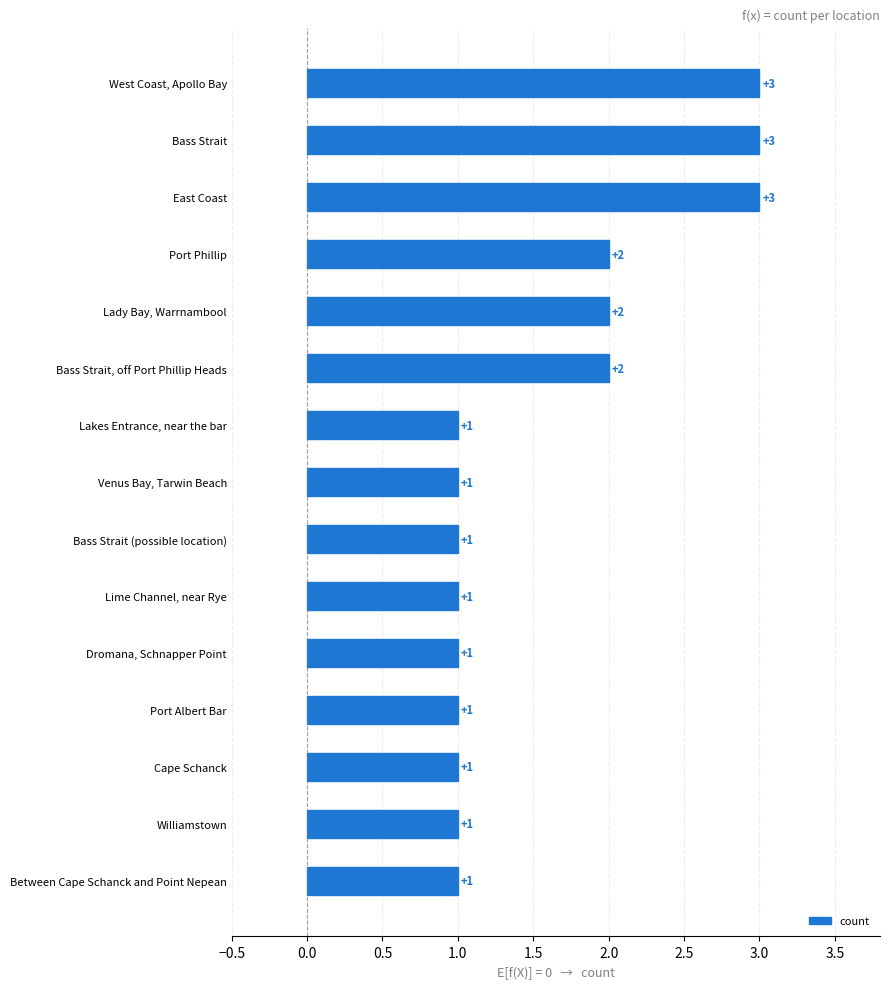

What is the sum of all values?

24